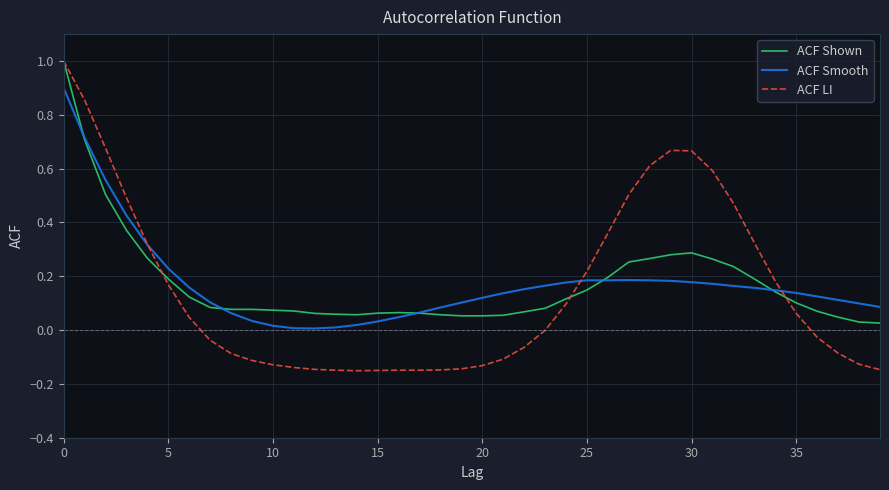

What is the maximum value shown in the chart?

1.0